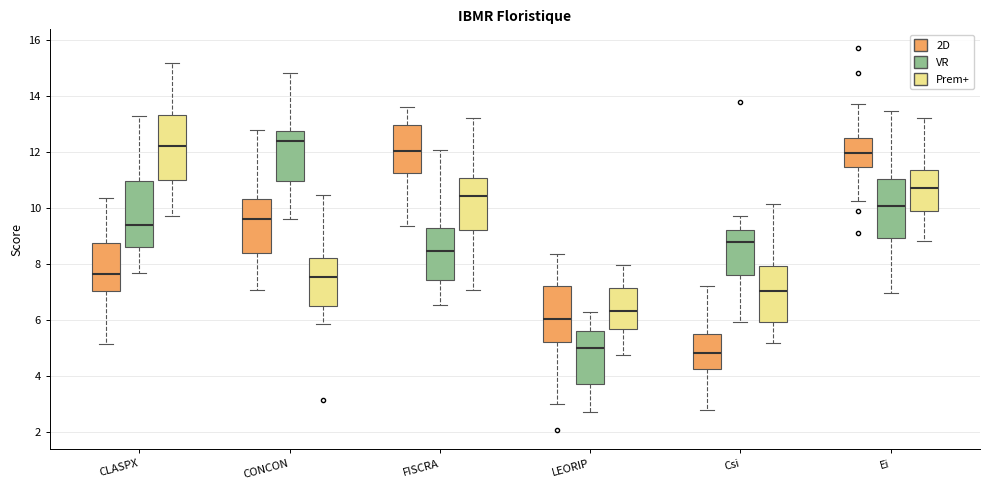

Where does the lower whisker of the box for CONCON (Prem+) end on the y-axis? The values are not printed on the chart, so give them approximately, as read against the axis.

5.8